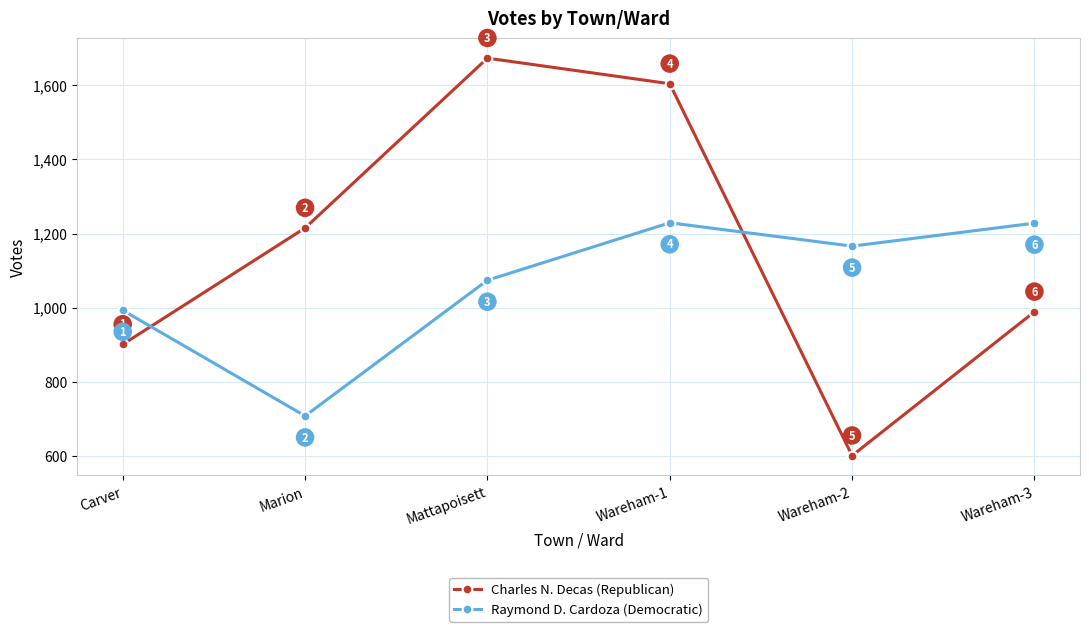

What is the average value of the Raymond D. Cardoza (Democratic) series?

1066